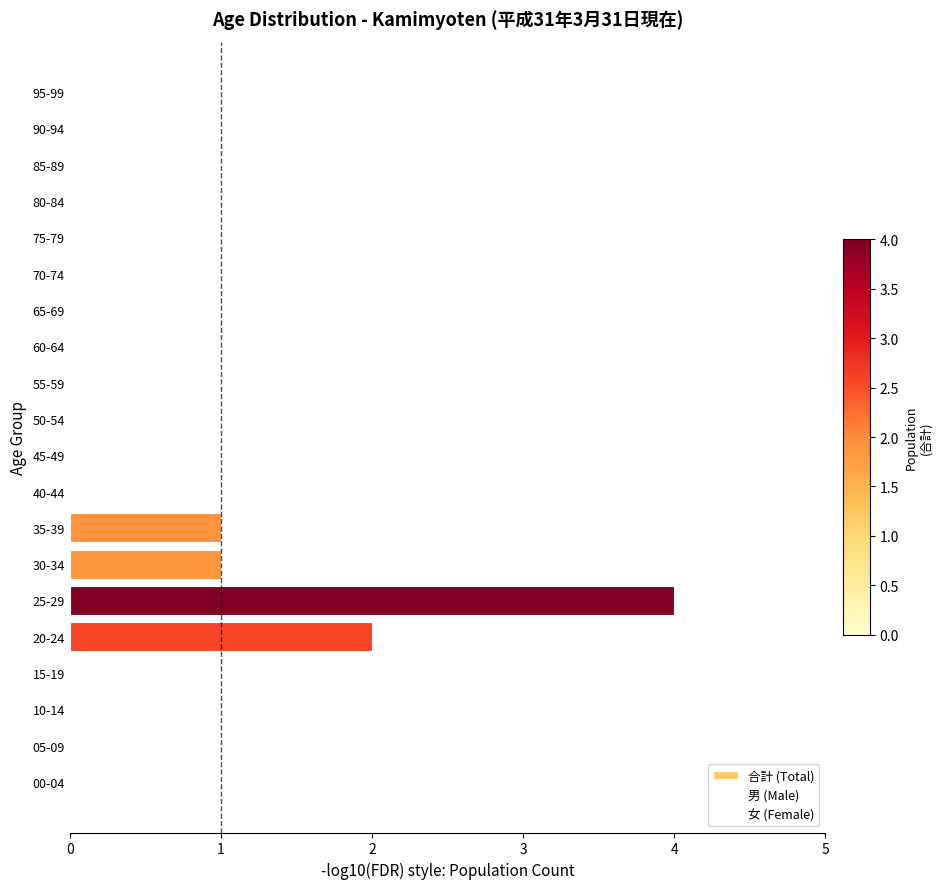

Is it true that the value at 50-54 is 1?

False